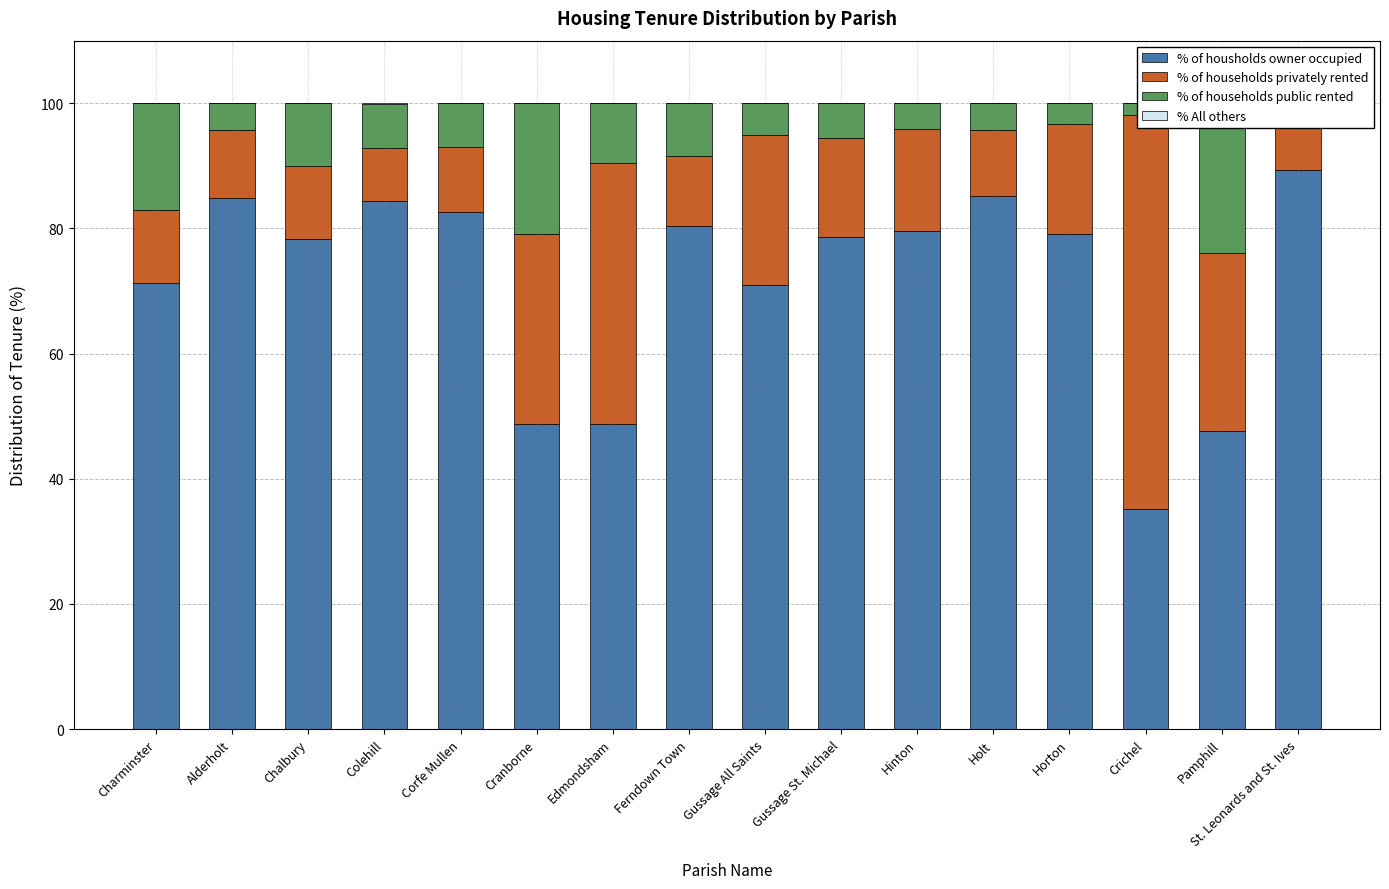

What is the difference between the second highest and second lowest values in the % of housholds owner occupied series?

37.6